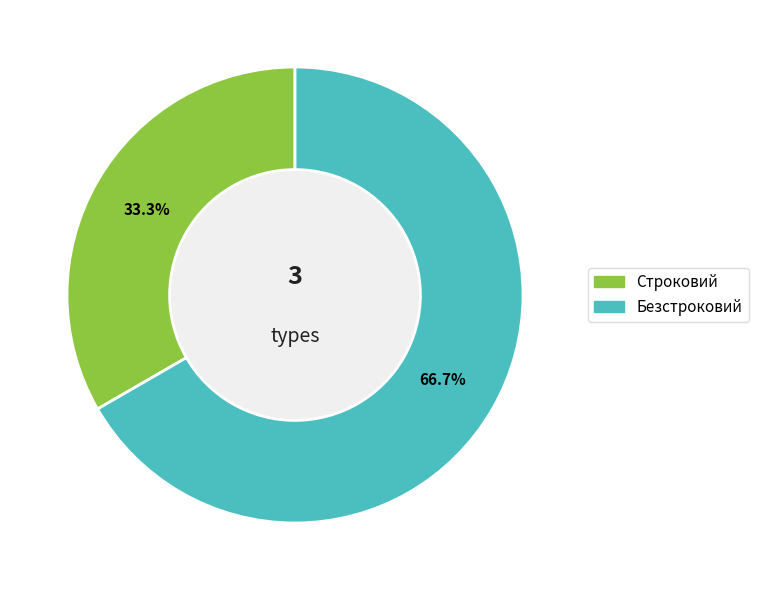

Between Безстроковий and Строковий, which is larger?

Безстроковий